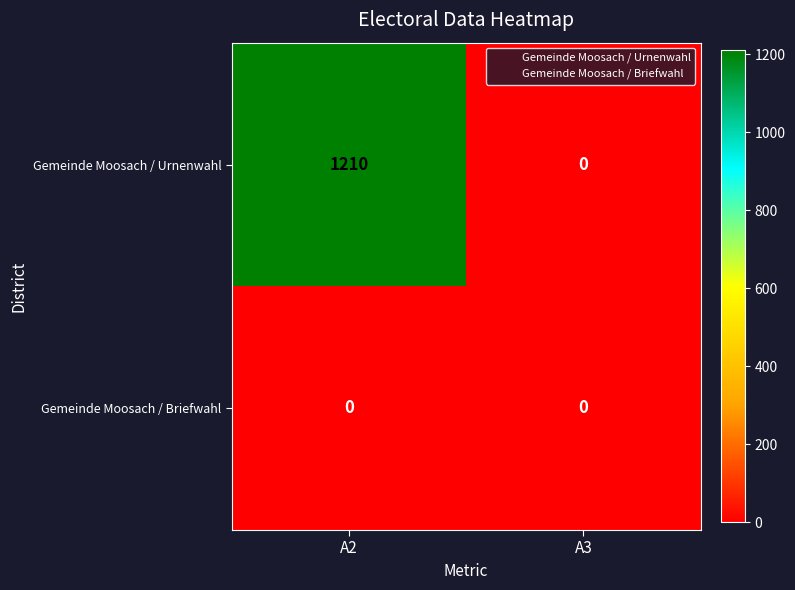

Rank the series by their average value, from lowest to highest.

Gemeinde Moosach / Briefwahl, Gemeinde Moosach / Urnenwahl